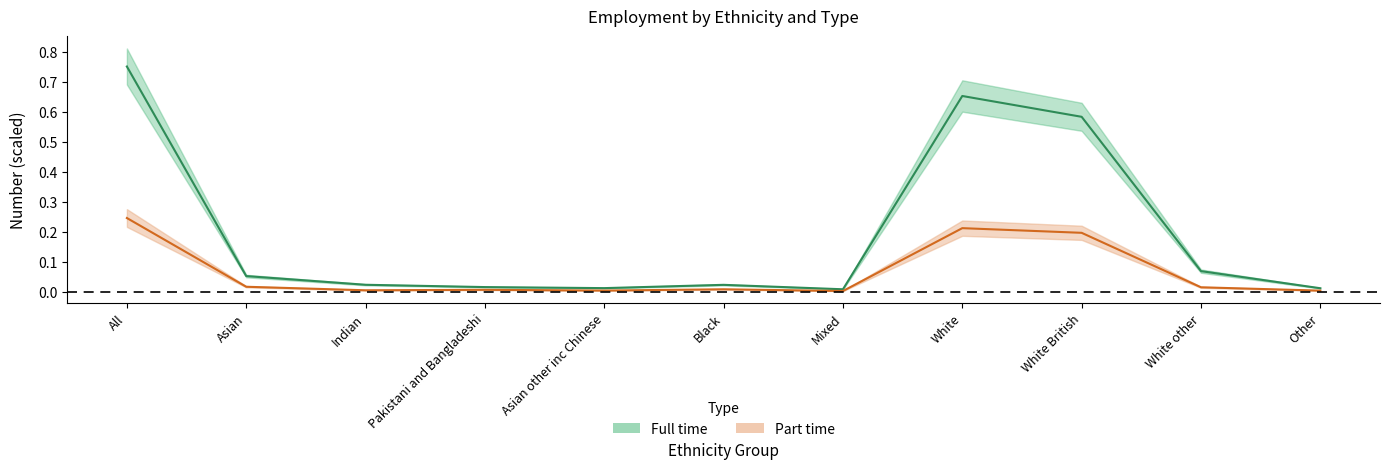

At Black, list the series in order from smallest to largest.

Part time, Full time